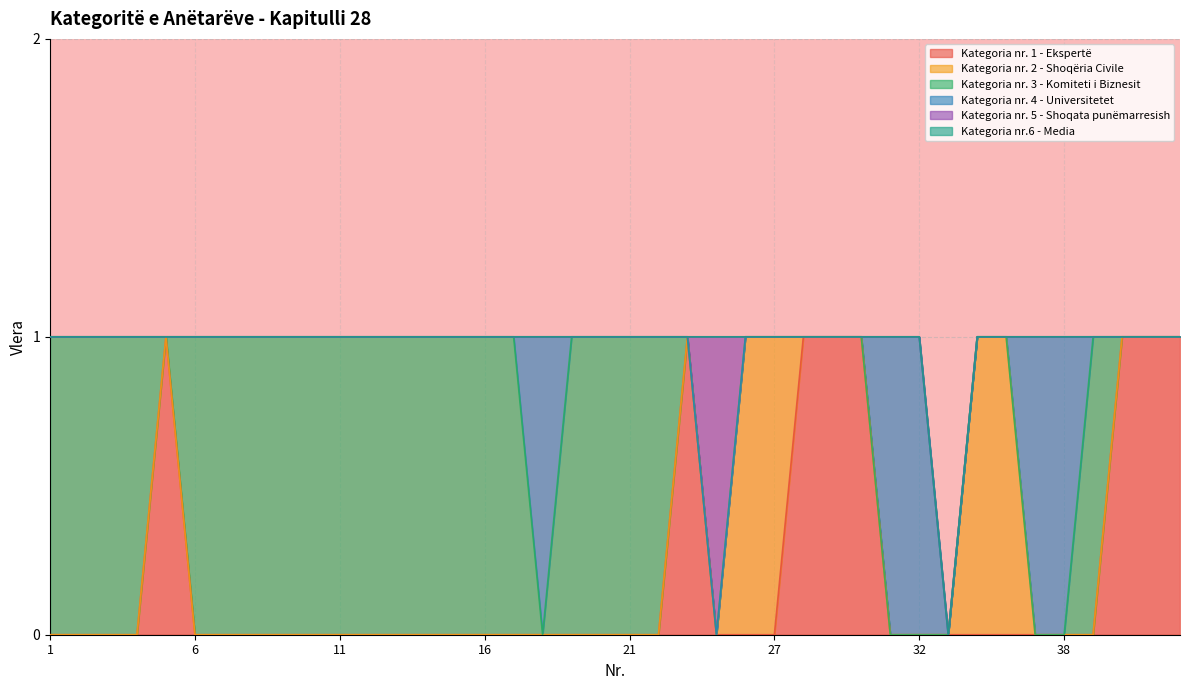

Which category has the highest value in the Kategoria nr. 4 - Universitetet series?

18